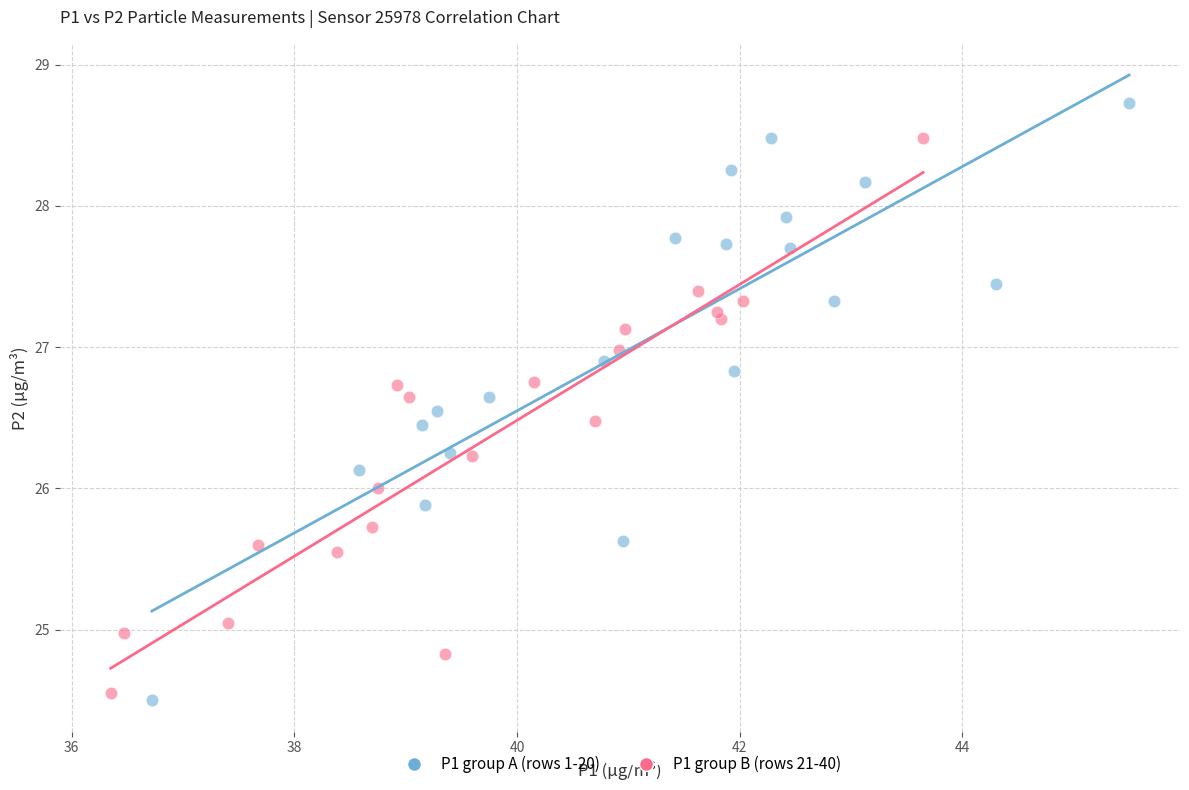

What are all the series names shown in the legend?

P1 group A (rows 1-20), P1 group B (rows 21-40)